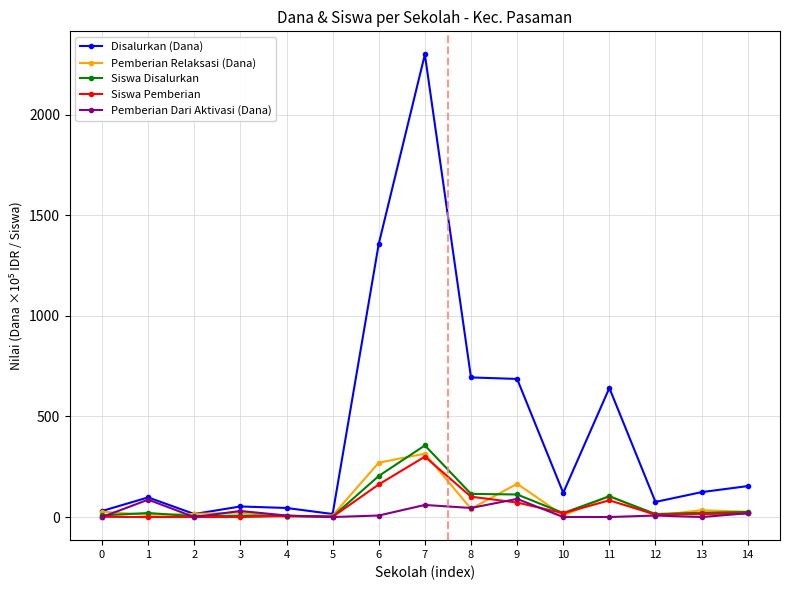

What is the sum of all Disalurkan (Dana) values?

6405.0